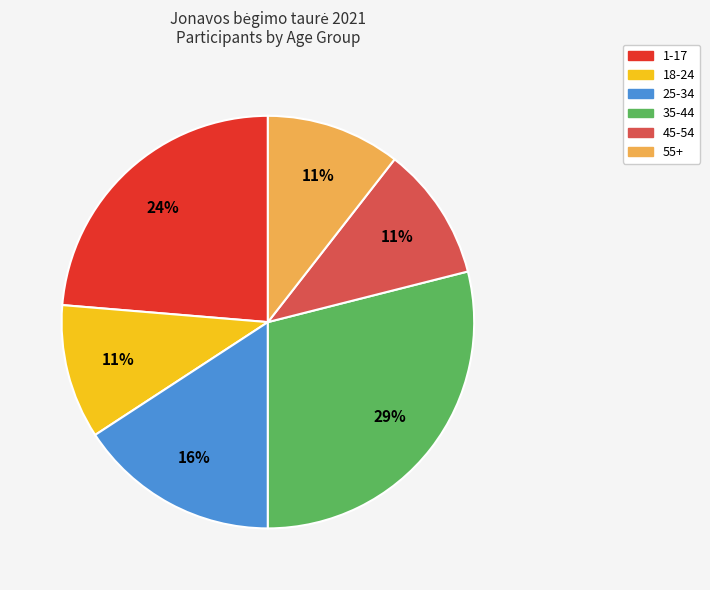

Is 1-17 the majority of the pie?

No